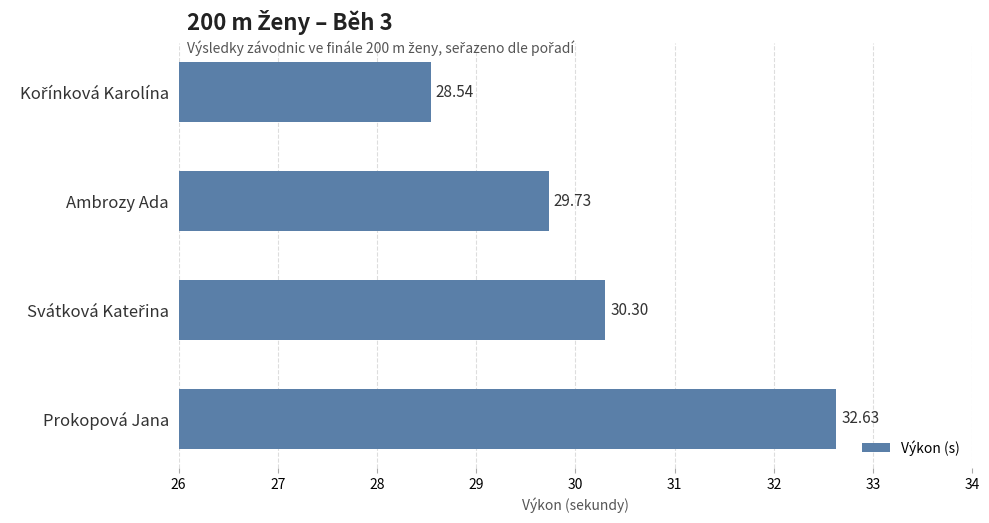

Where is the data nearest to the value 30?

Ambrozy Ada